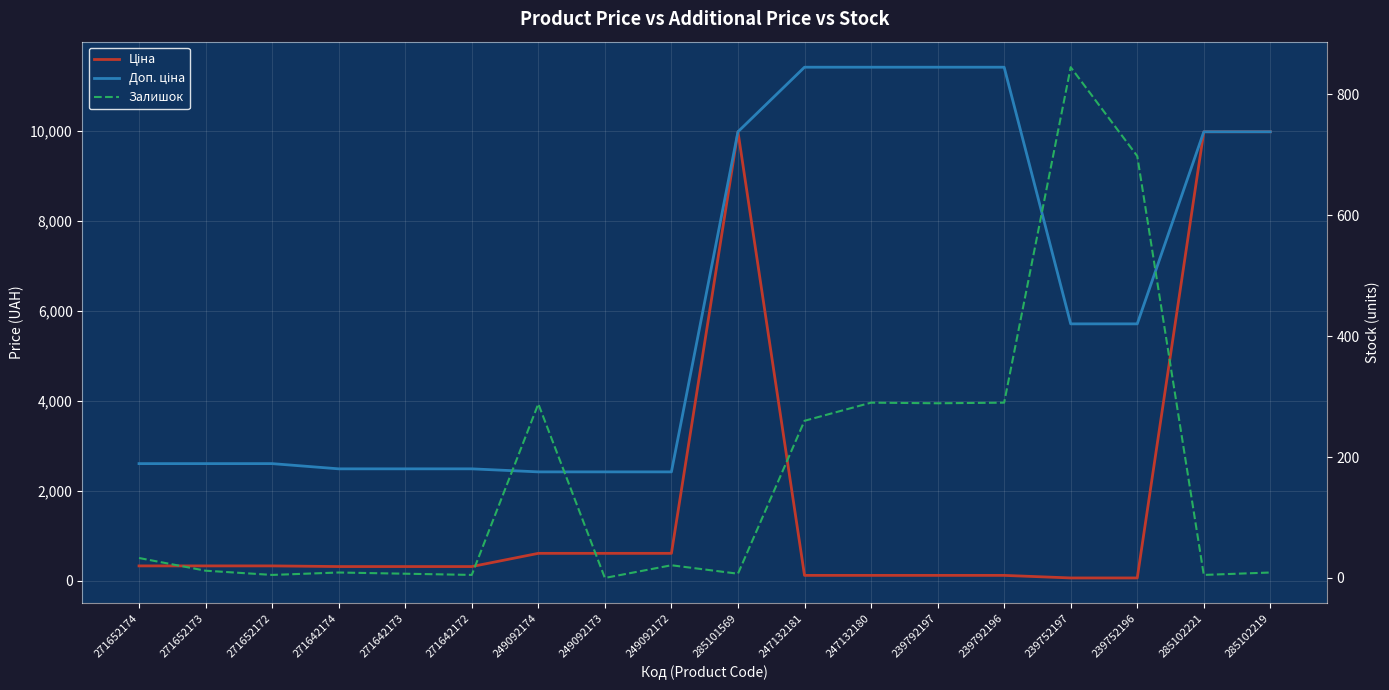

List the series in order of their overall mean, highest first.

Доп. ціна, Ціна, Залишок